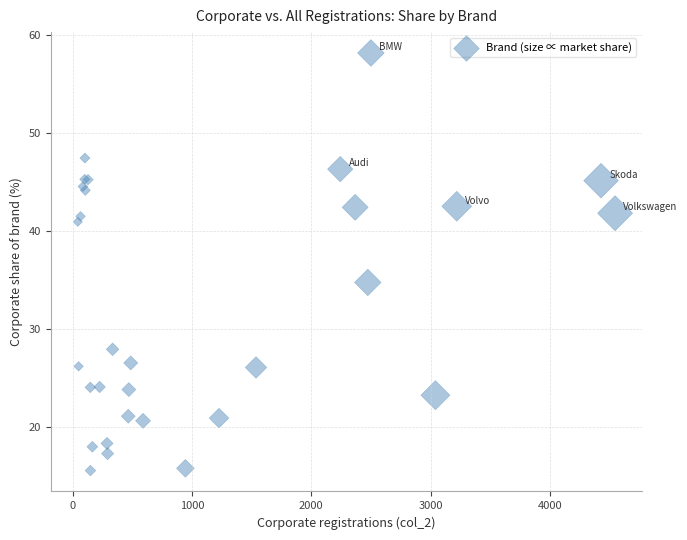

What Y value in the scatter plot is closest to 36?

34.8